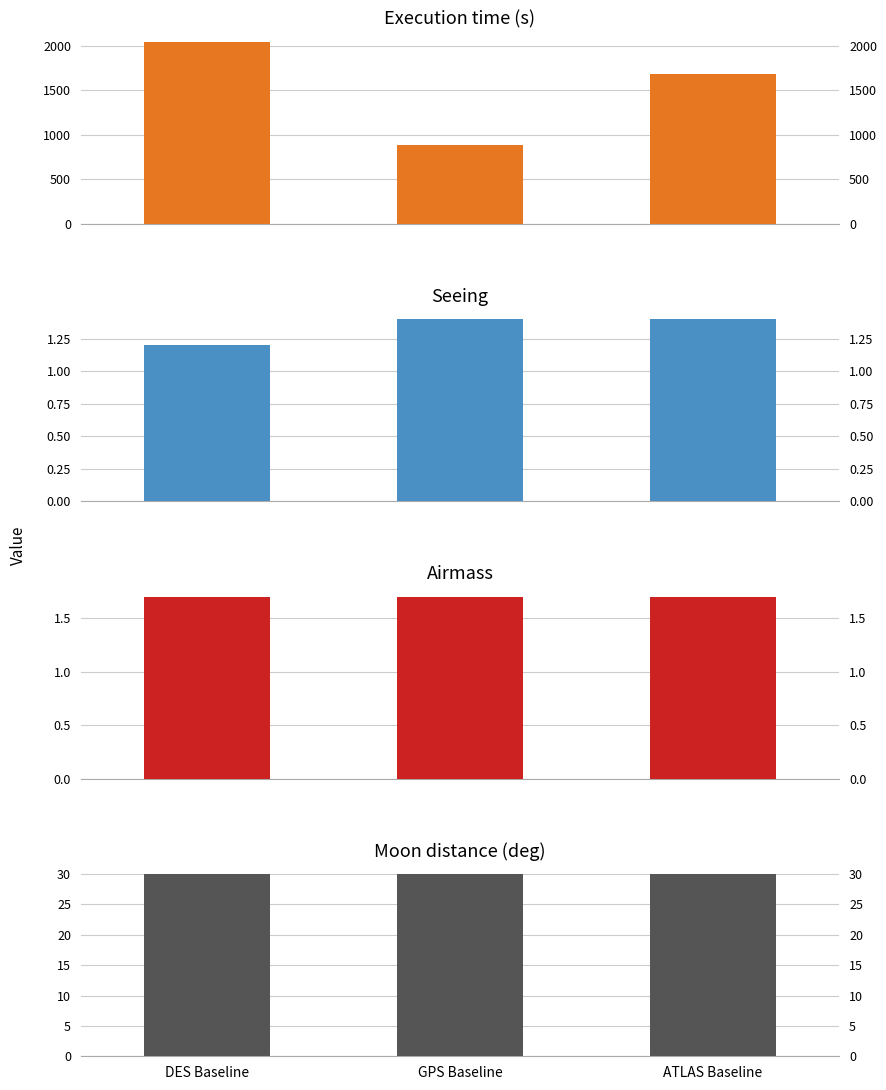

Which series changed the most between GPS Baseline and ATLAS Baseline?

Execution time (s)